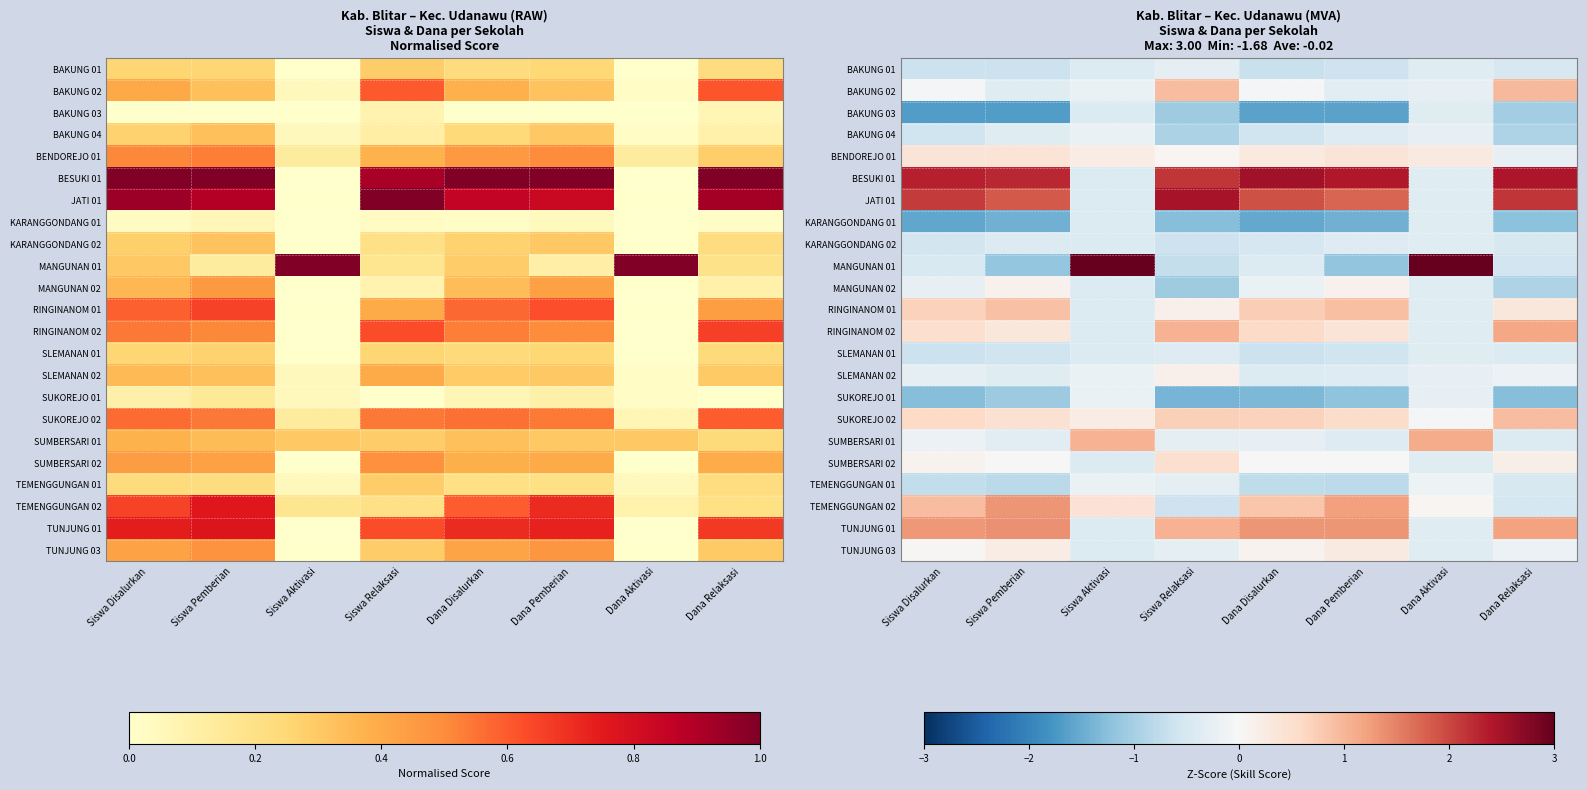

At which label does SUKOREJO 02 first exceed 0?

Siswa Disalurkan